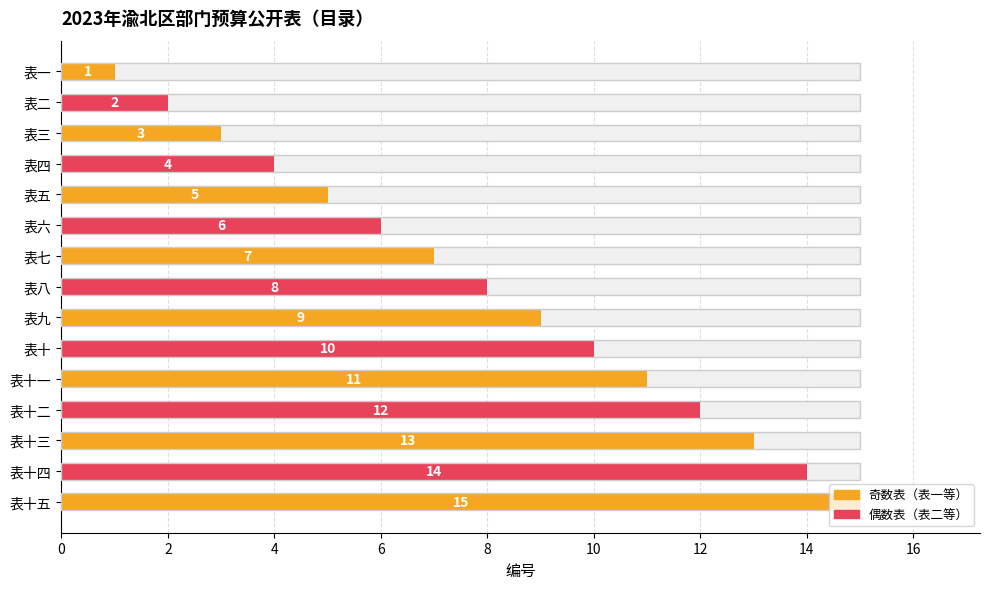

Reading left to right, extract all data points from this chart.

1	2	3	4	5	6	7	8	9	10	11	12	13	14	15